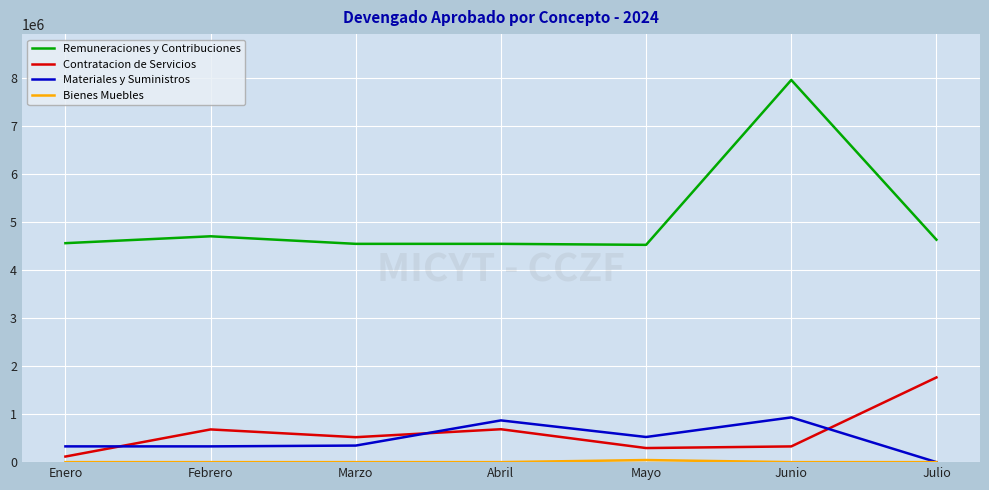

What is the maximum value for Remuneraciones y Contribuciones?

7954320.5